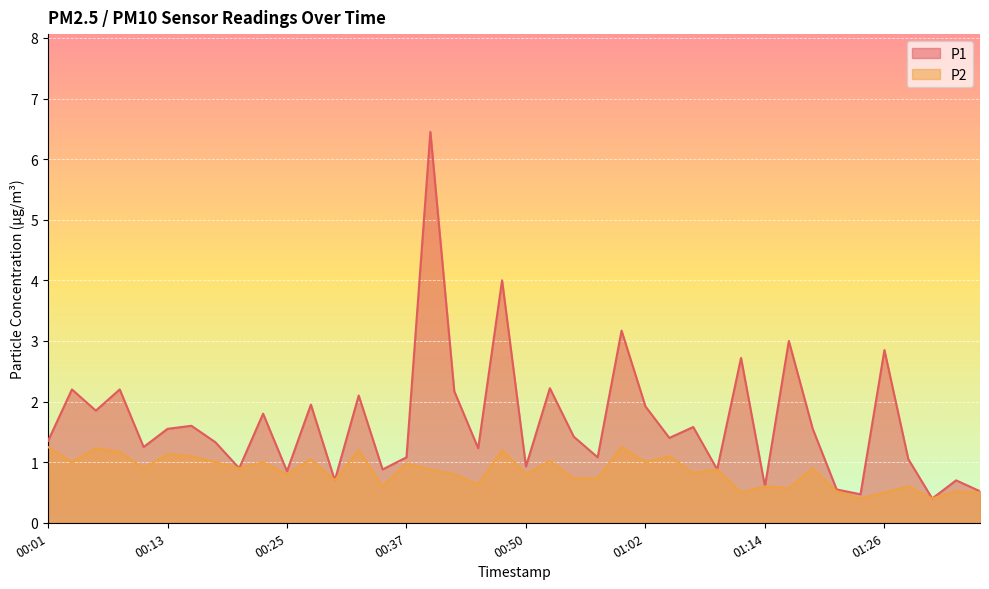

How many interior local valleys does the P2 series have?

14